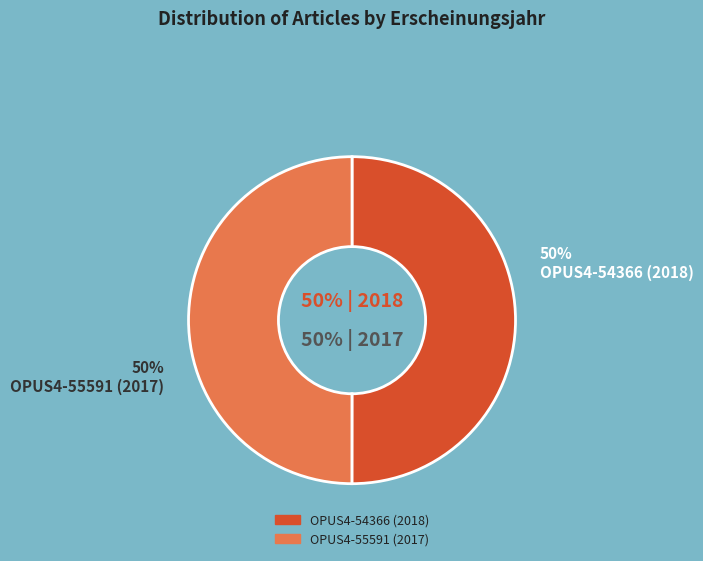

How many slices are in this pie chart?

2